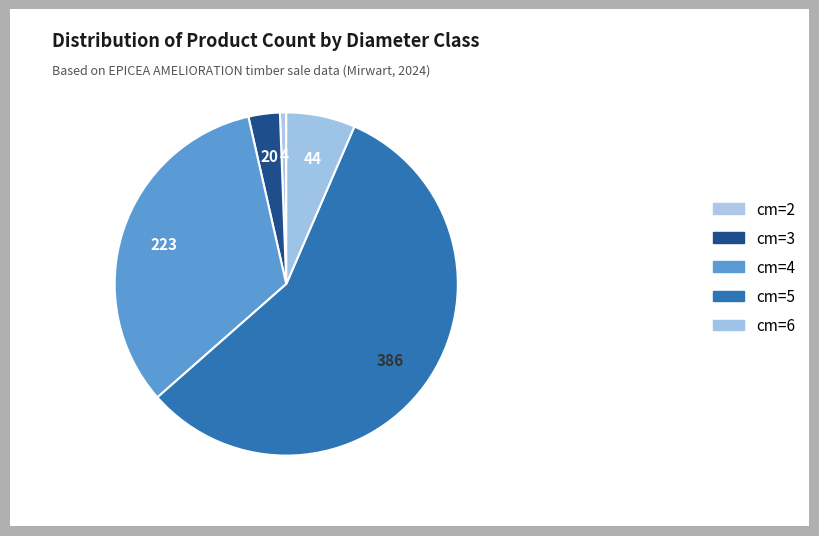

Which category accounts for the majority?

cm=5